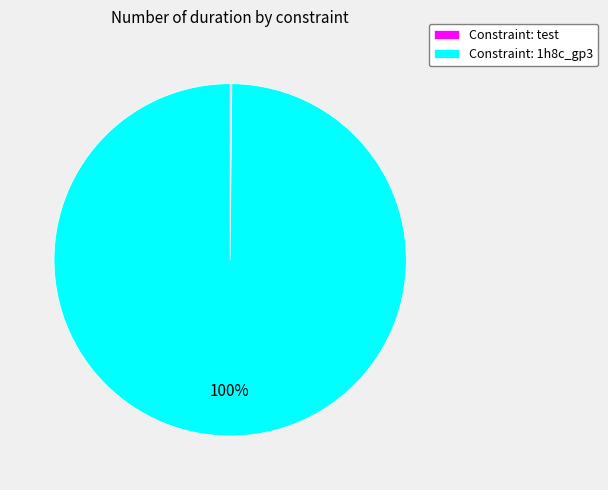

The Constraint: 1h8c_gp3 slice represents 91% of the pie. True or false?

False